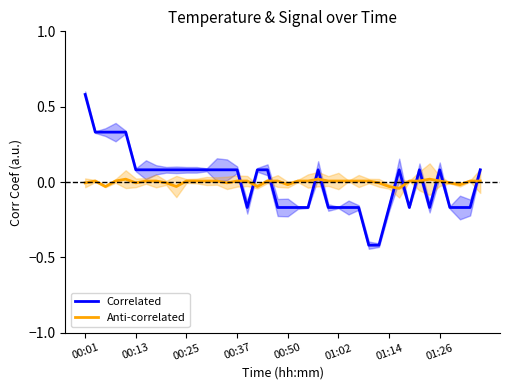

Is this an area chart (filled region under the line)?

No